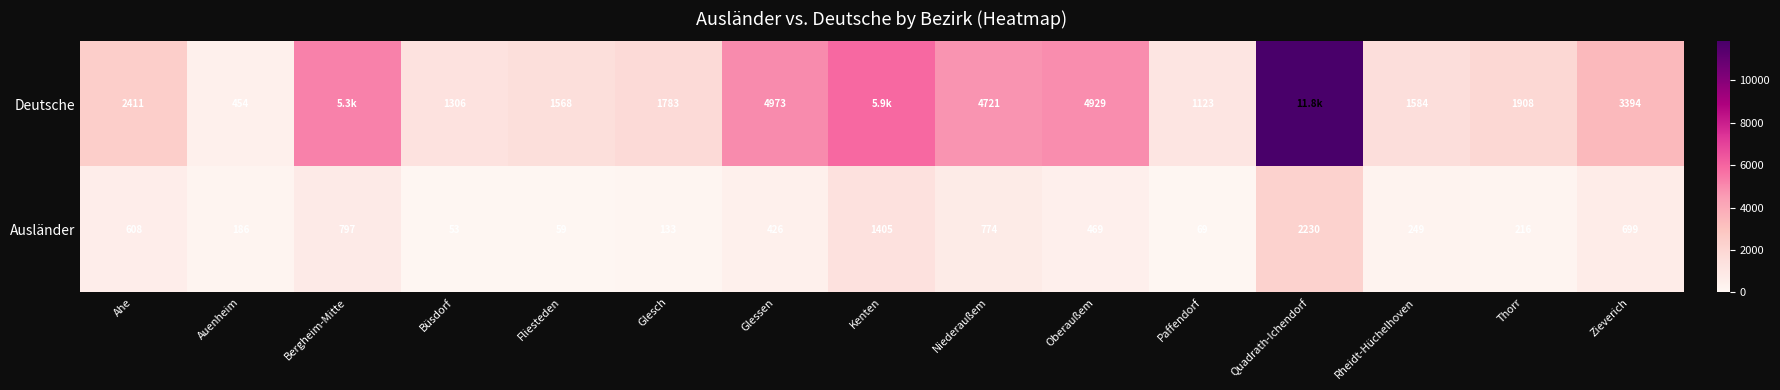

What is the total value across all series at Ahe?

3019